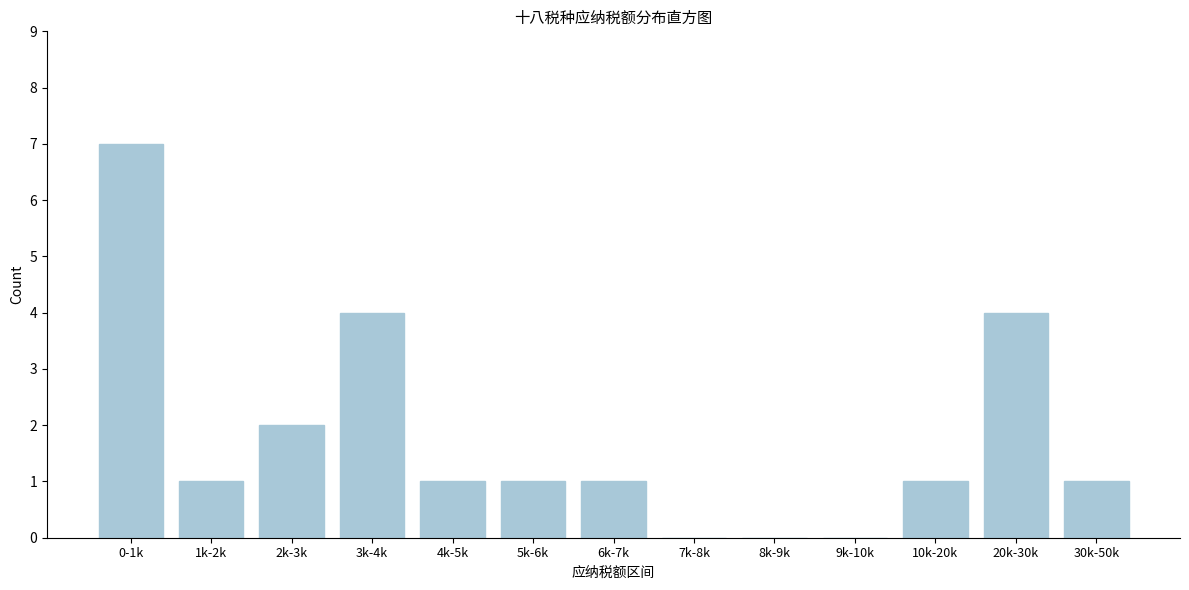

Reading left to right, transcribe all the data shown in this chart.

0-1k=7	1k-2k=1	2k-3k=2	3k-4k=4	4k-5k=1	5k-6k=1	6k-7k=1	7k-8k=0	8k-9k=0	9k-10k=0	10k-20k=1	20k-30k=4	30k-50k=1